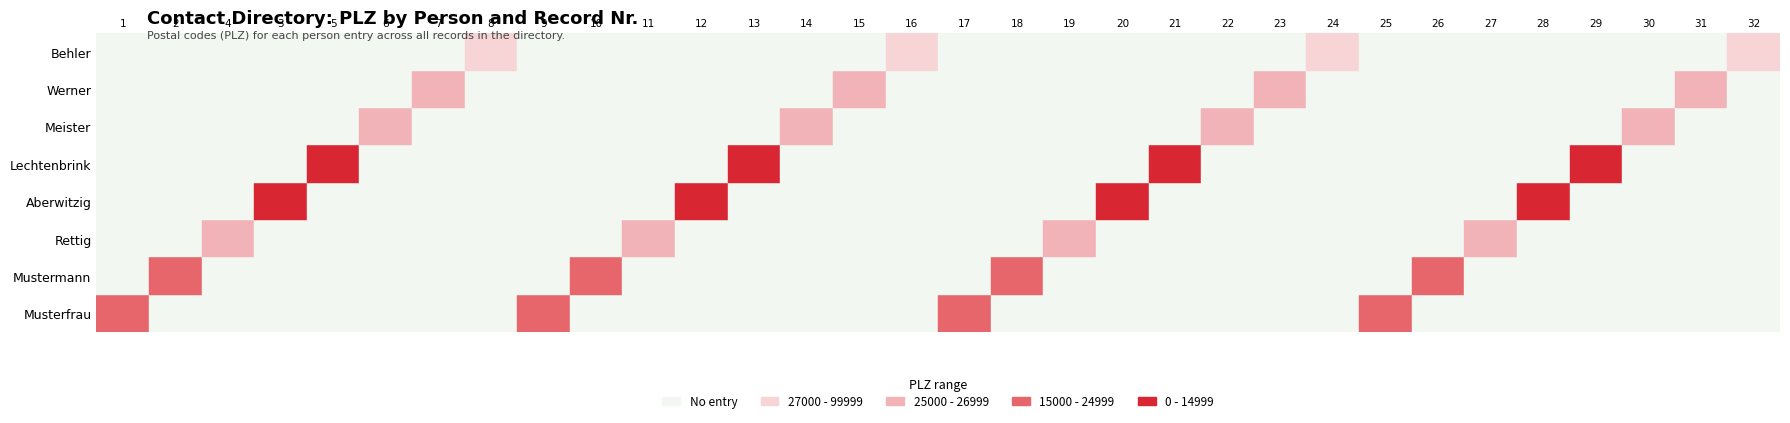

Reading left to right, extract all data points from this chart.

Musterfrau: 23658	0	0	0	0	0	0	0	23658	0	0	0	0	0	0	0	23658	0	0	0	0	0	0	0	23658	0	0	0	0	0	0	0
Mustermann: 0	23456	0	0	0	0	0	0	0	23456	0	0	0	0	0	0	0	23456	0	0	0	0	0	0	0	23456	0	0	0	0	0	0
Rettig: 0	0	26133	0	0	0	0	0	0	0	26133	0	0	0	0	0	0	0	26133	0	0	0	0	0	0	0	26133	0	0	0	0	0
Aberwitzig: 0	0	0	11256	0	0	0	0	0	0	0	11256	0	0	0	0	0	0	0	11256	0	0	0	0	0	0	0	11256	0	0	0	0
Lechtenbrink: 0	0	0	0	12345	0	0	0	0	0	0	0	12345	0	0	0	0	0	0	0	12345	0	0	0	0	0	0	0	12345	0	0	0
Meister: 0	0	0	0	0	26009	0	0	0	0	0	0	0	26009	0	0	0	0	0	0	0	26009	0	0	0	0	0	0	0	26009	0	0
Werner: 0	0	0	0	0	0	26135	0	0	0	0	0	0	0	26135	0	0	0	0	0	0	0	26135	0	0	0	0	0	0	0	26135	0
Behler: 0	0	0	0	0	0	0	87945	0	0	0	0	0	0	0	87945	0	0	0	0	0	0	0	87945	0	0	0	0	0	0	0	87945